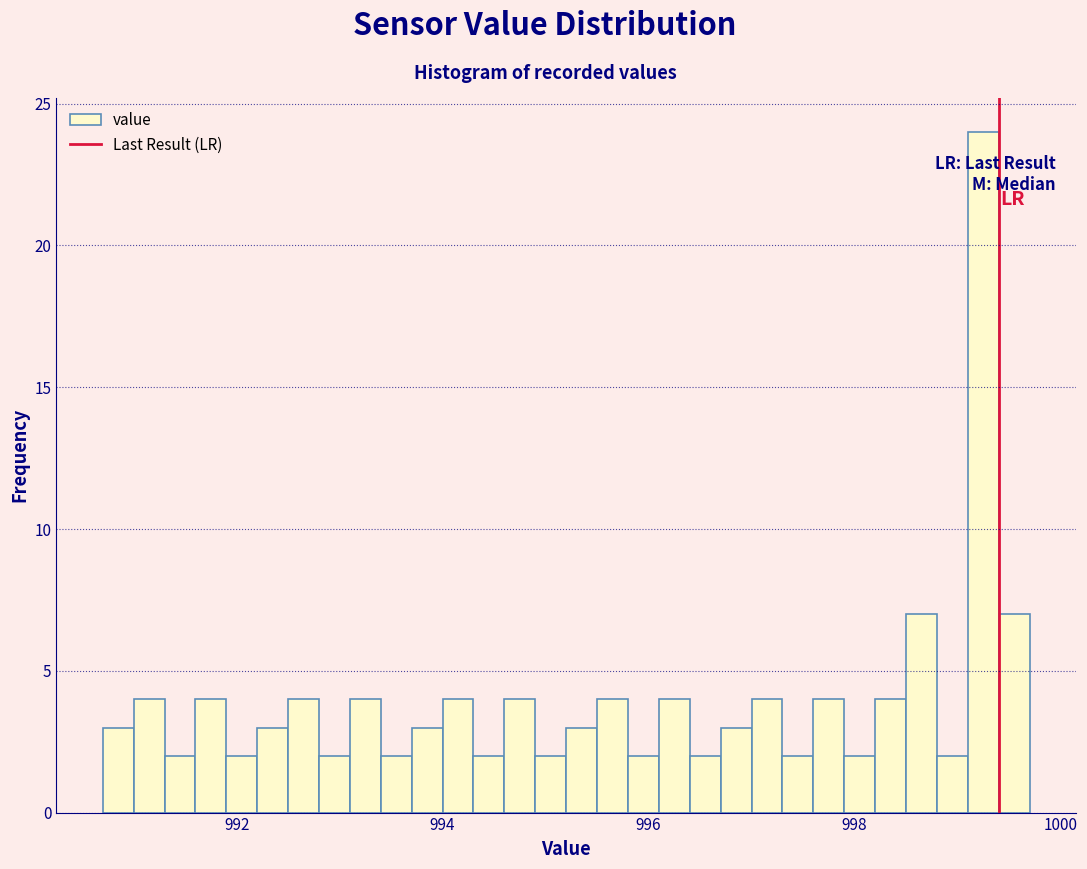

Around what value on the x-axis is the tallest bar? Give the approximate position of its centre, as read against the axis.

999.2